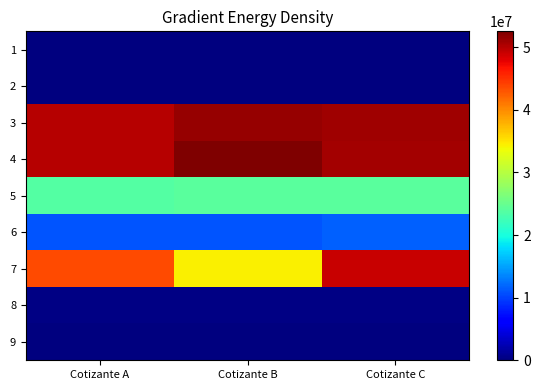

What is the total value across all series at Cotizante B?

173880980.2